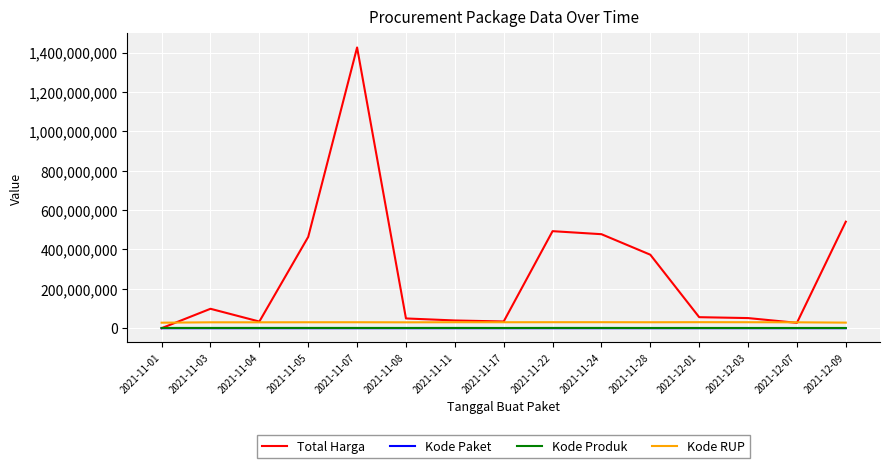

What is the maximum value for Total Harga?

1425867900